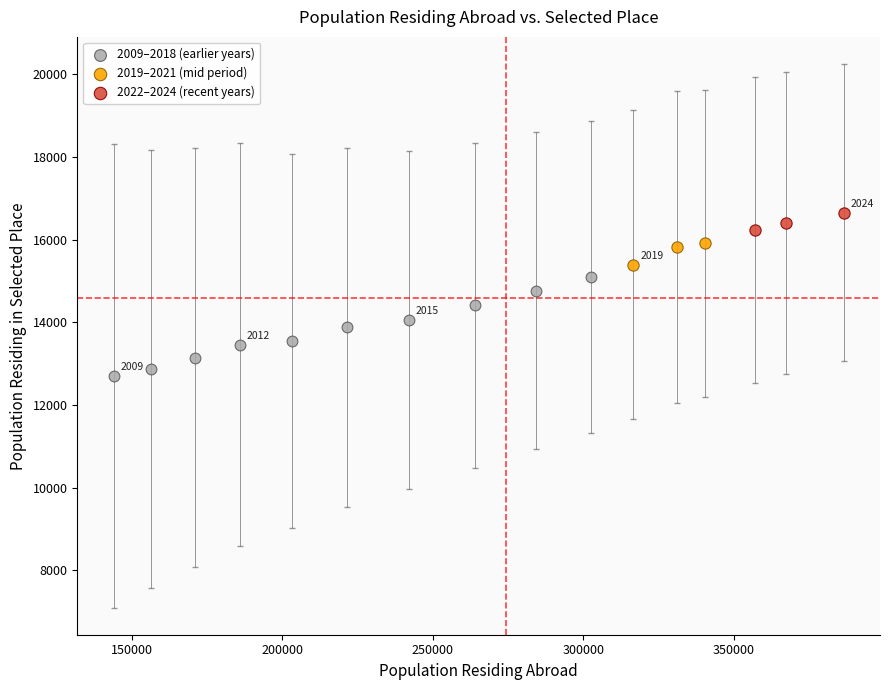

Which series reaches the minimum Y coordinate?

2009–2018 (earlier years)